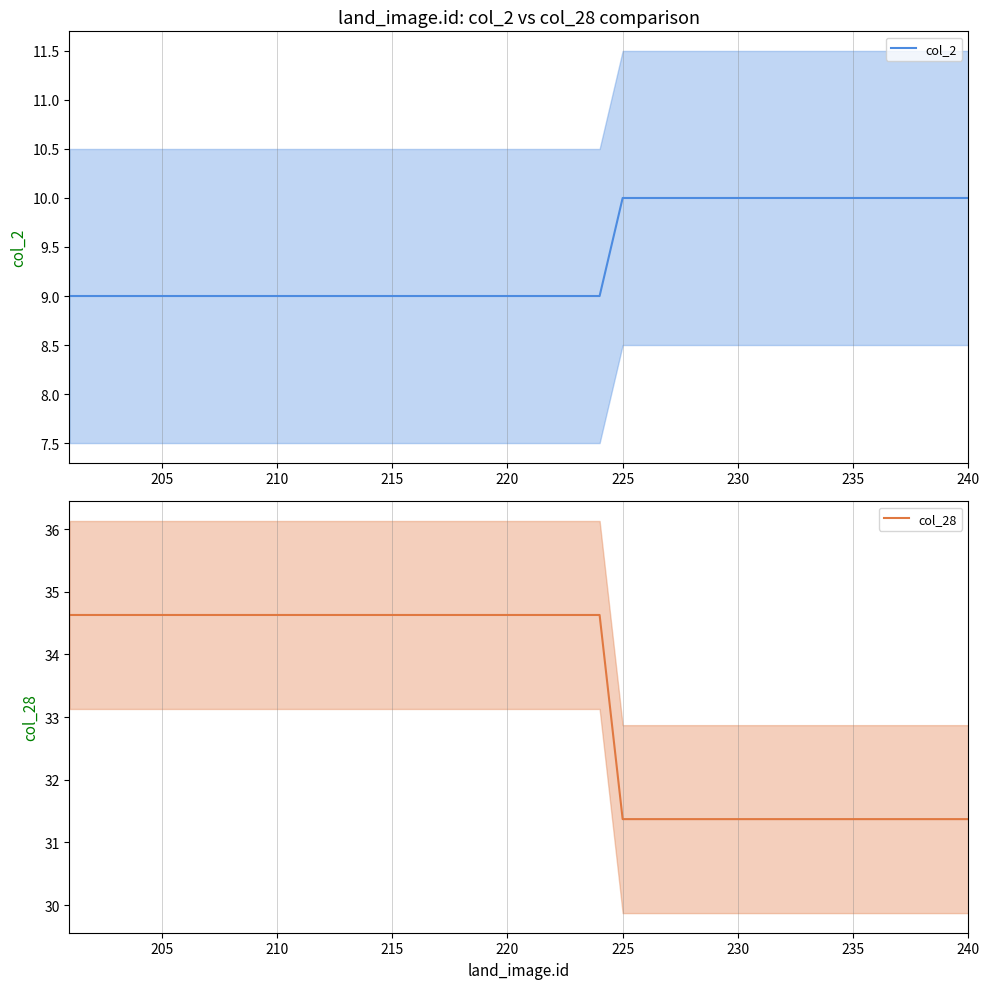

Does the chart display data point markers on the line(s)?

No